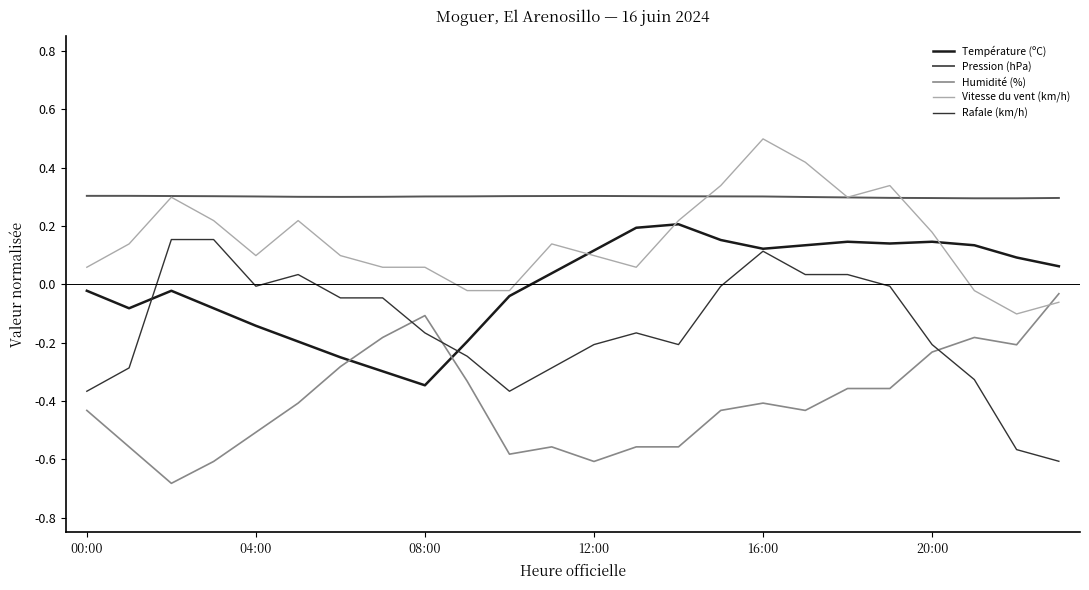

What is the maximum value shown in the chart?

0.5